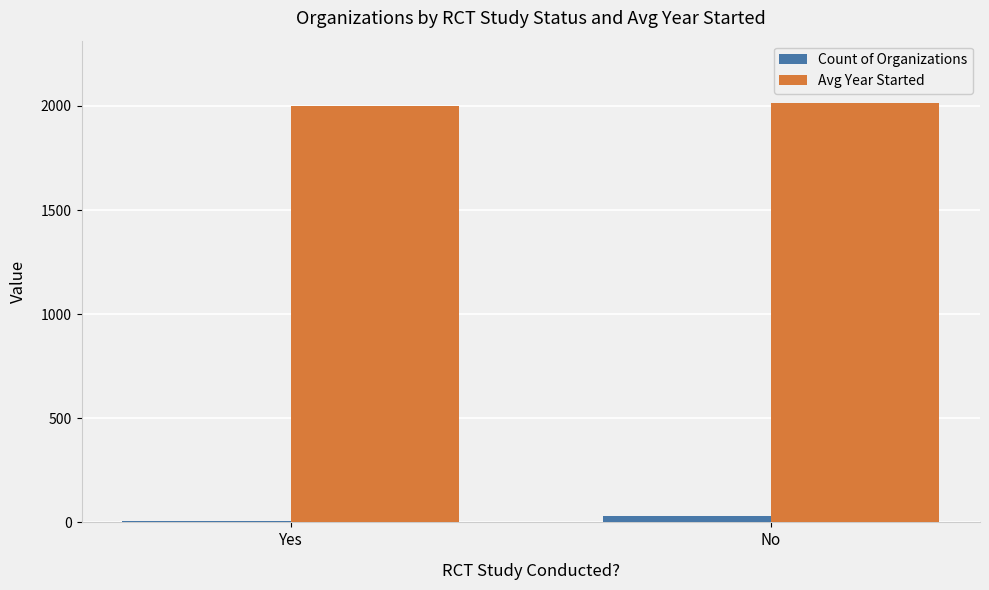

Which label corresponds to the smallest value in the chart?

Yes